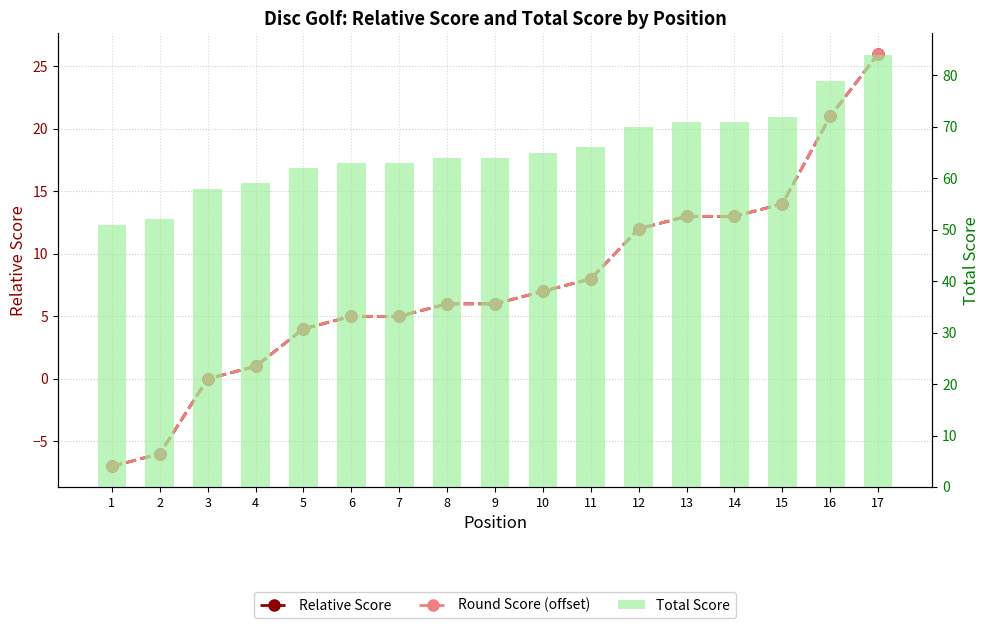

At how many categories does at least one series exceed 46?

17